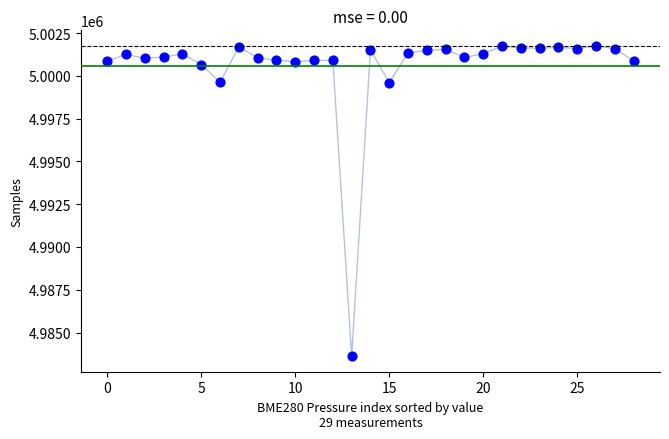

What is the range of Y values (max minus min)?

18142